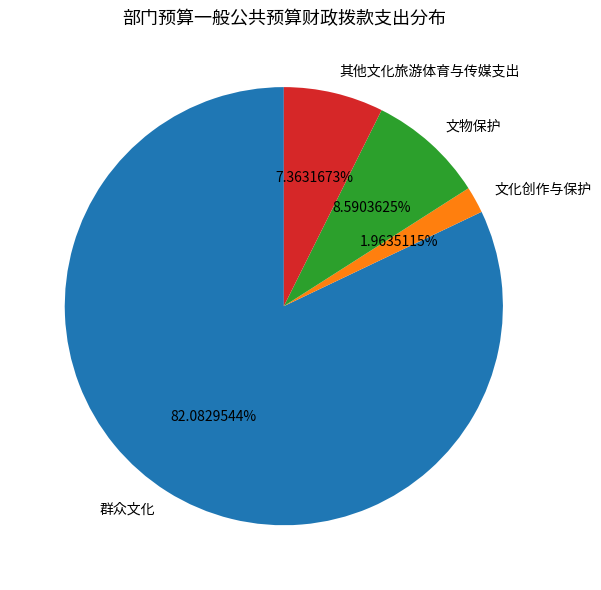

Which category has the biggest portion of the pie?

群众文化